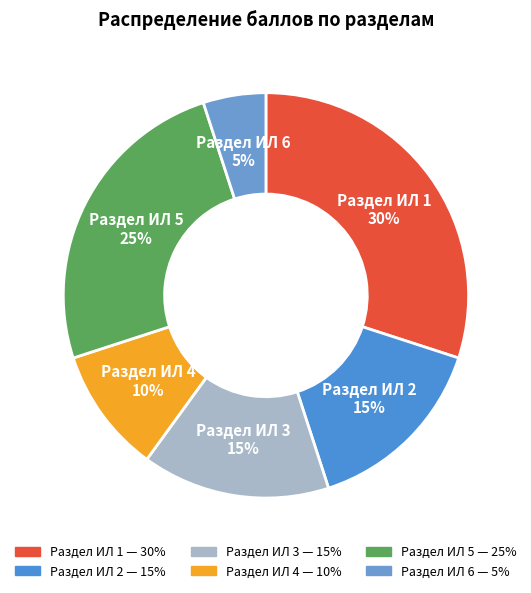

Does Раздел ИЛ 4 account for over 50% of the chart?

No